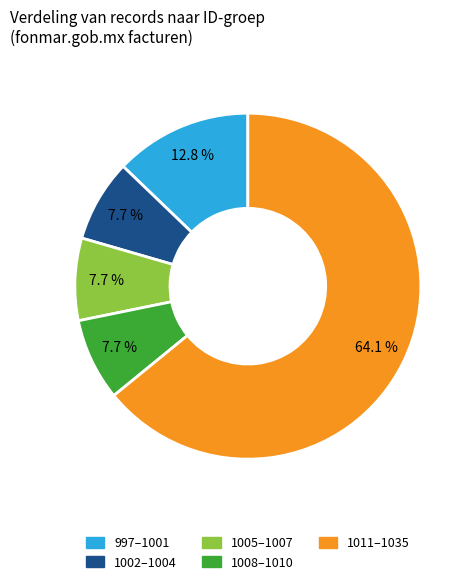

What percentage is NOT represented by 1011–1035?

35.9%